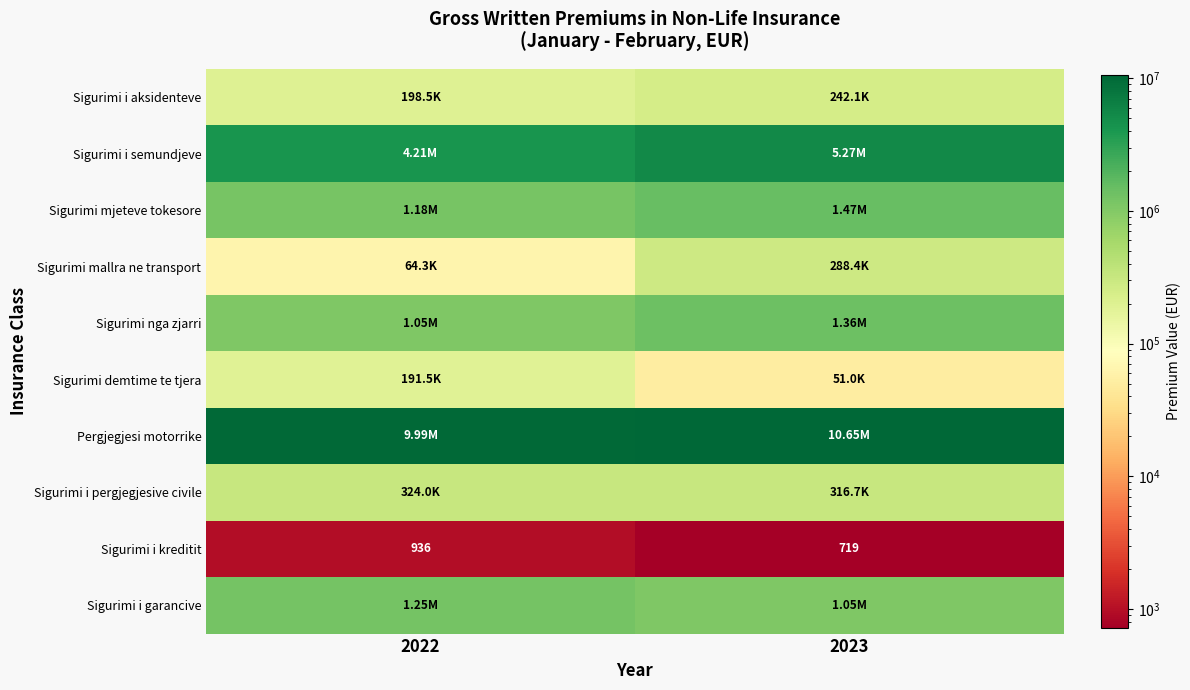

True or false: Sigurimi i kreditit has a value of 718.8 at 2023.

True